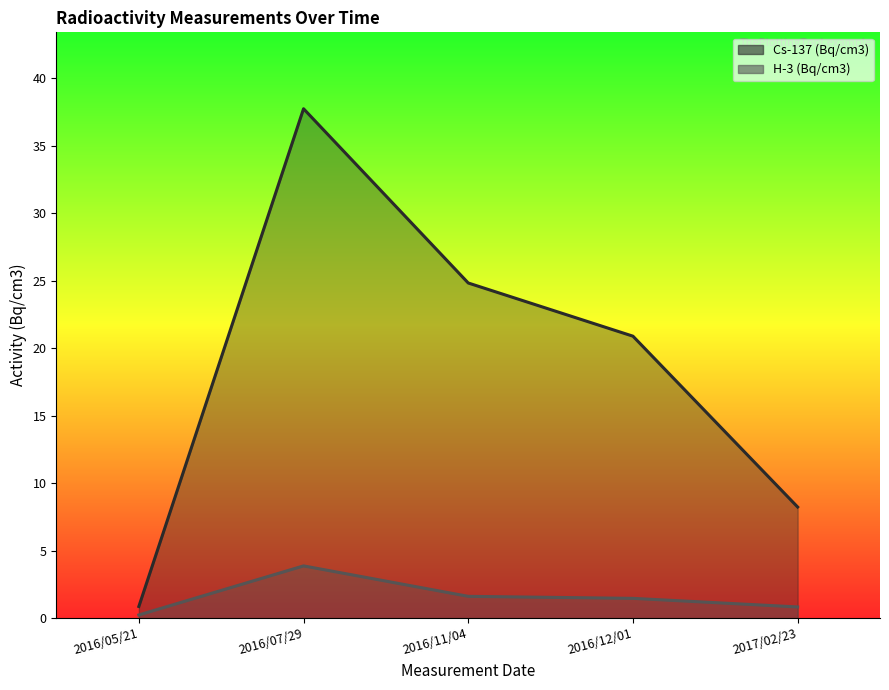

List the series in order of their peak value, highest first.

Cs-137 (Bq/cm3), H-3 (Bq/cm3)